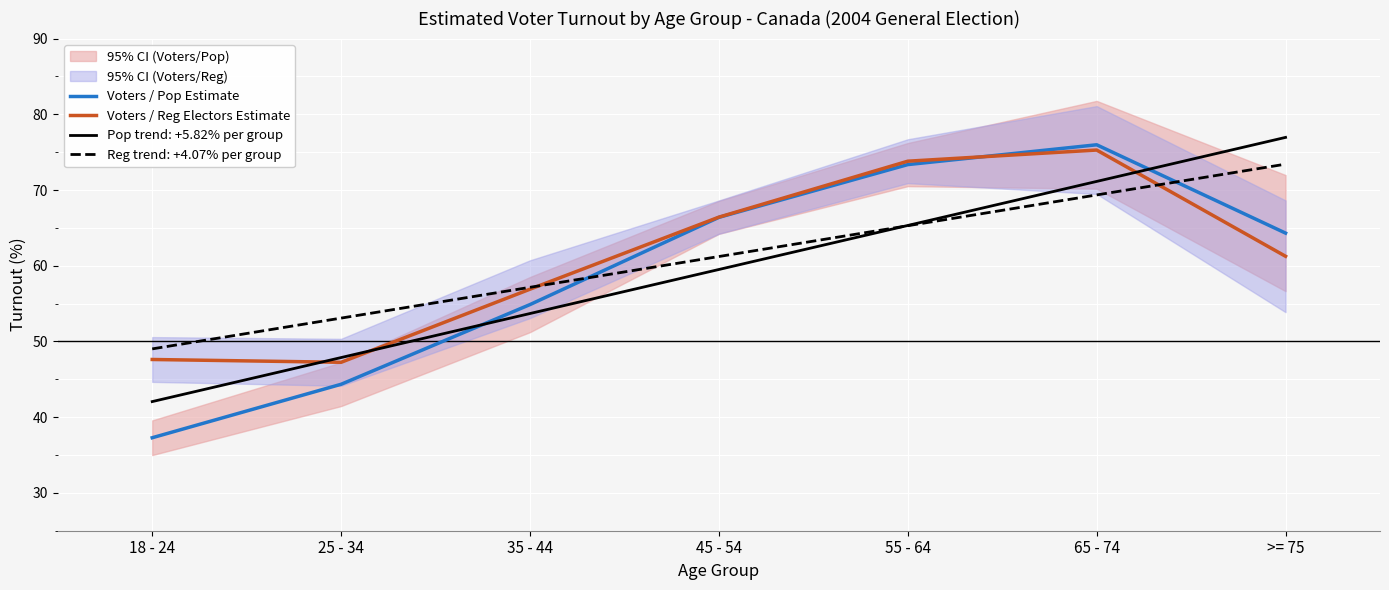

Which series changed the most between 45 - 54 and 55 - 64?

Voters / Reg Electors Estimate